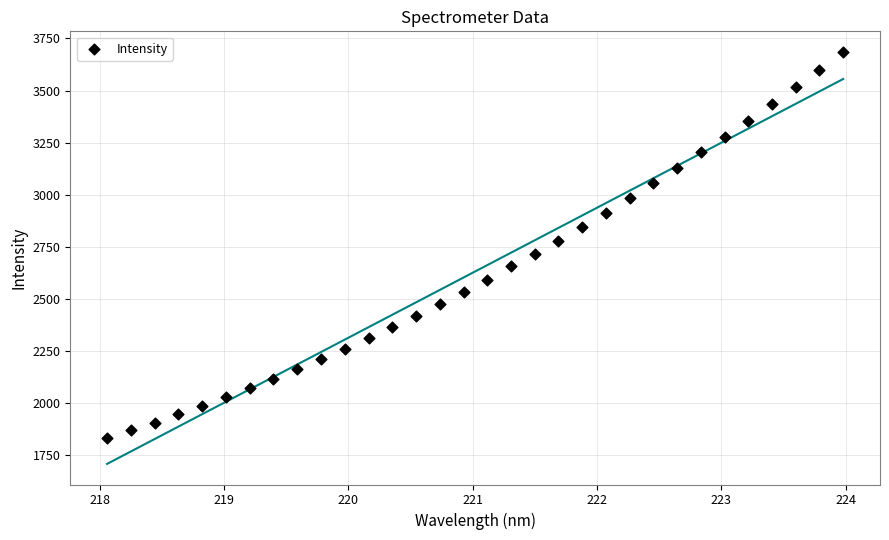

What is the range of Y values (max minus min)?

1853.2